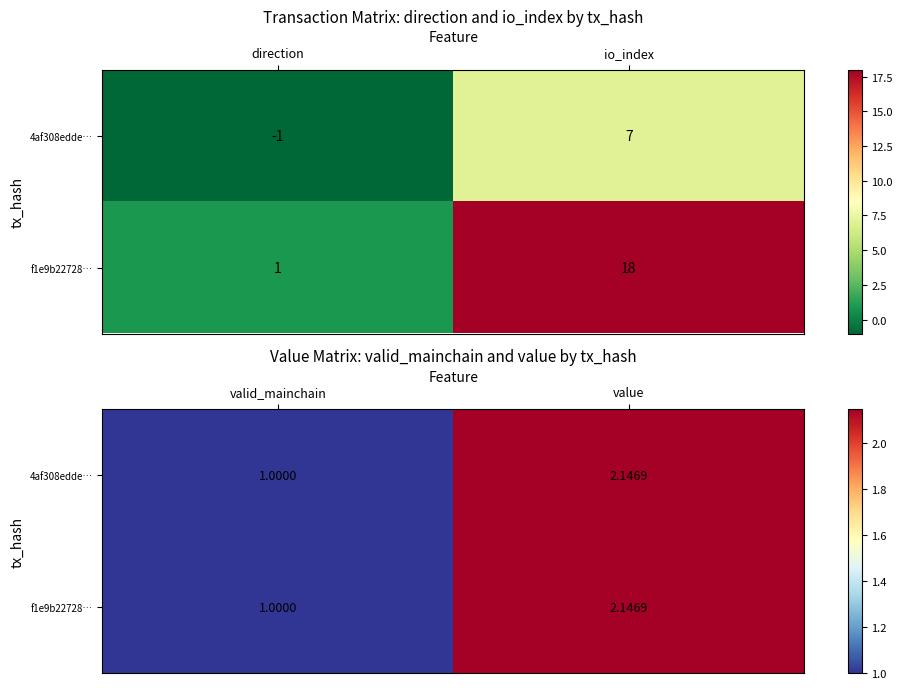

Where does the 4af308edde… series first go above 2?

value